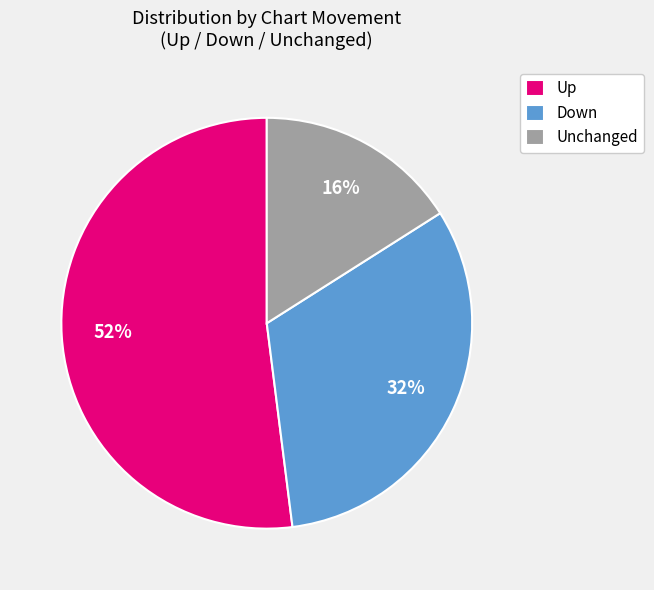

Count the number of slices in the pie.

3